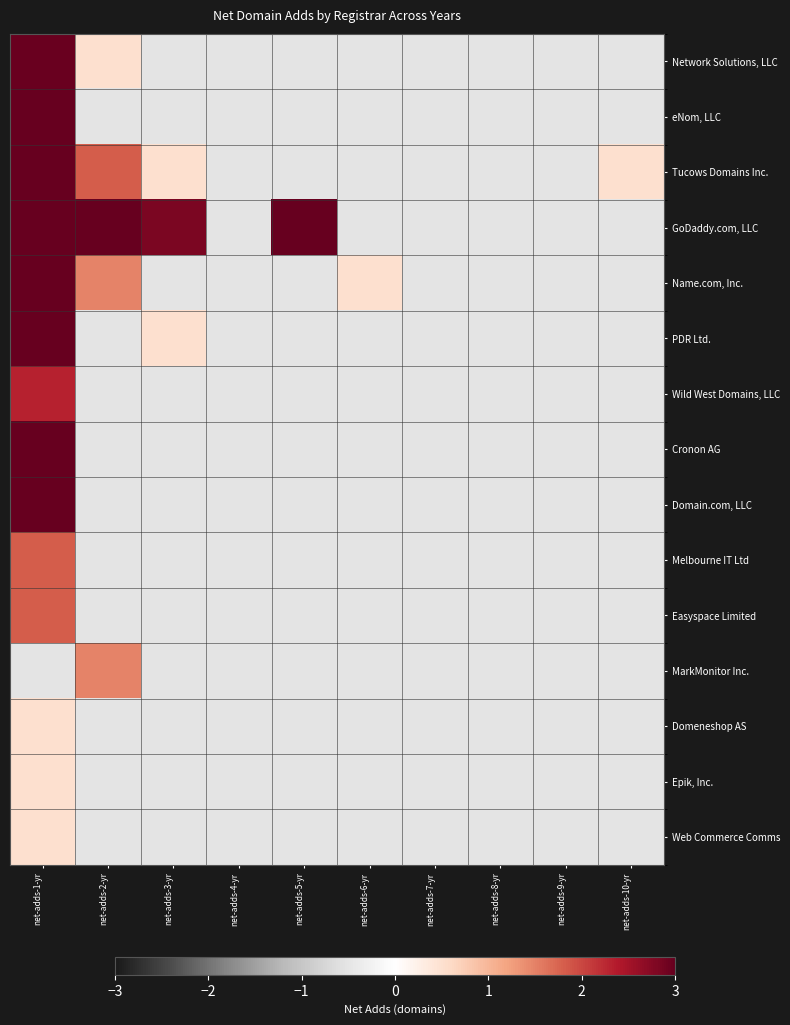

Which series has the largest range (max minus min)?

GoDaddy.com, LLC